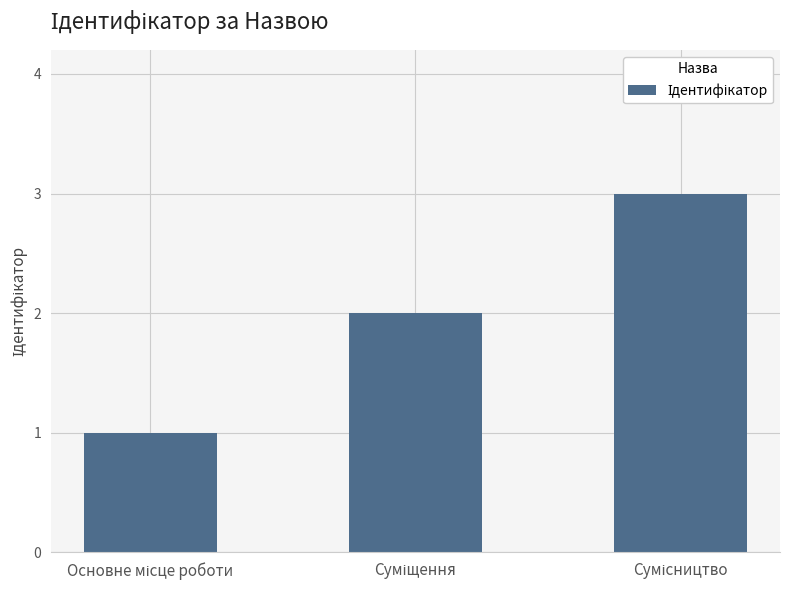

What is the maximum value shown in the chart?

3